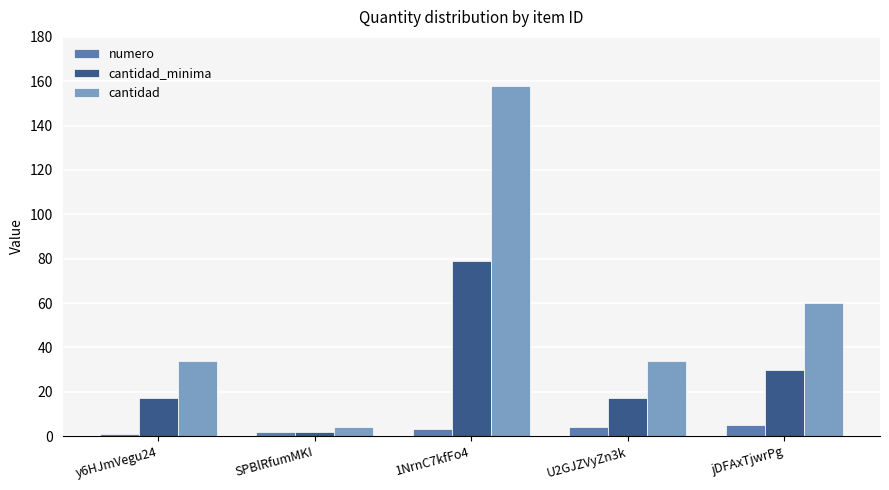

The cantidad series shows 59 at 1NrnC7kfFo4. True or false?

False